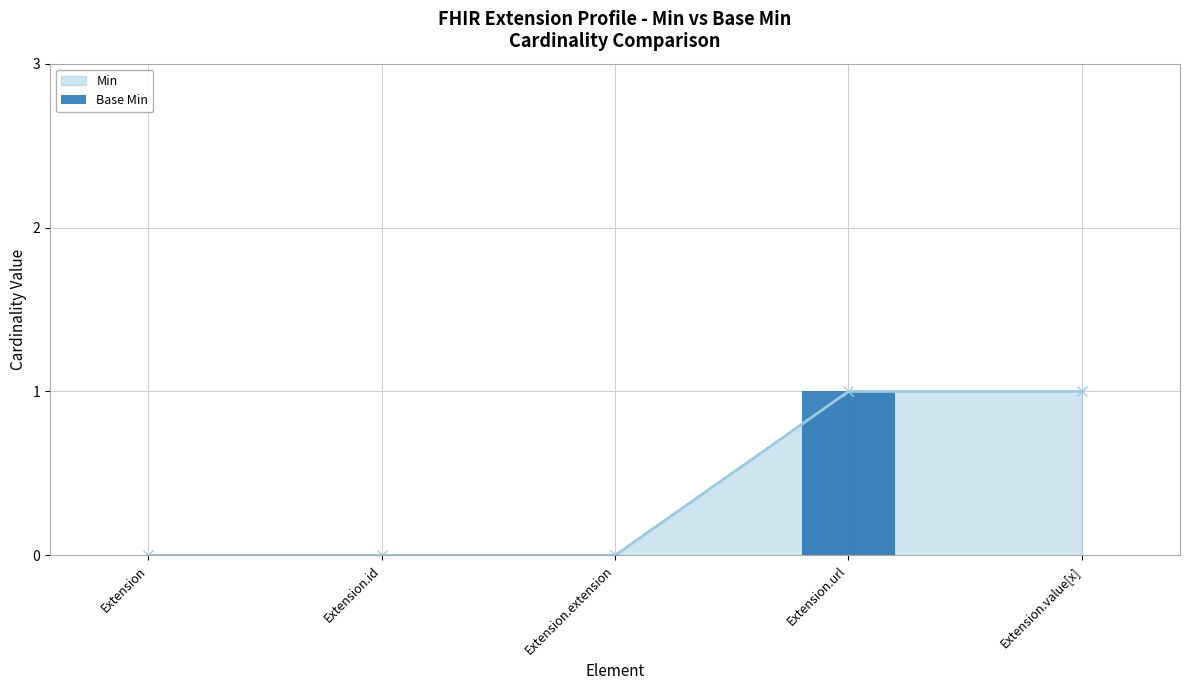

What is the sum of all values?

1